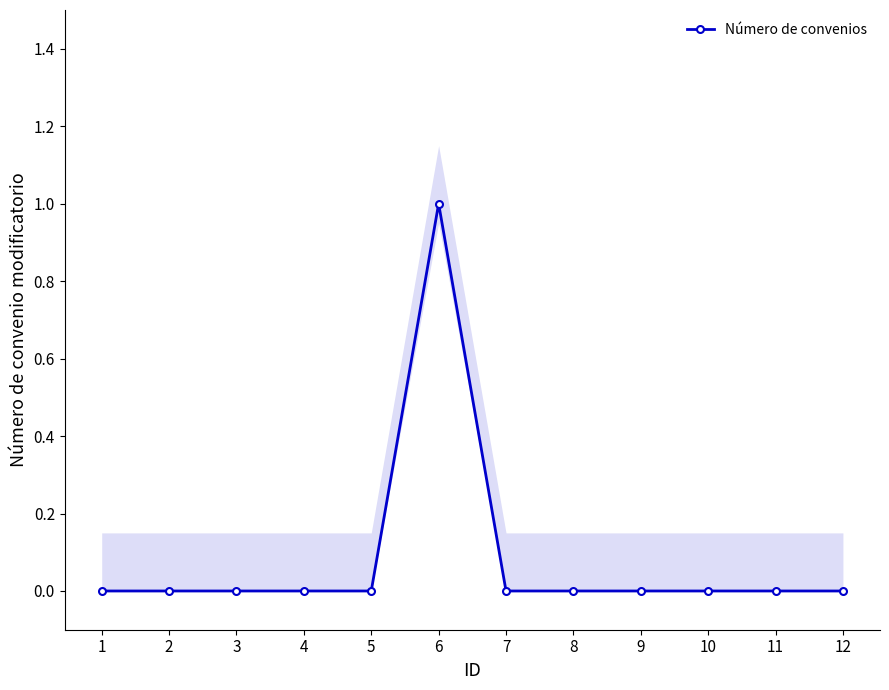

At which label is the value closest to 0?

1